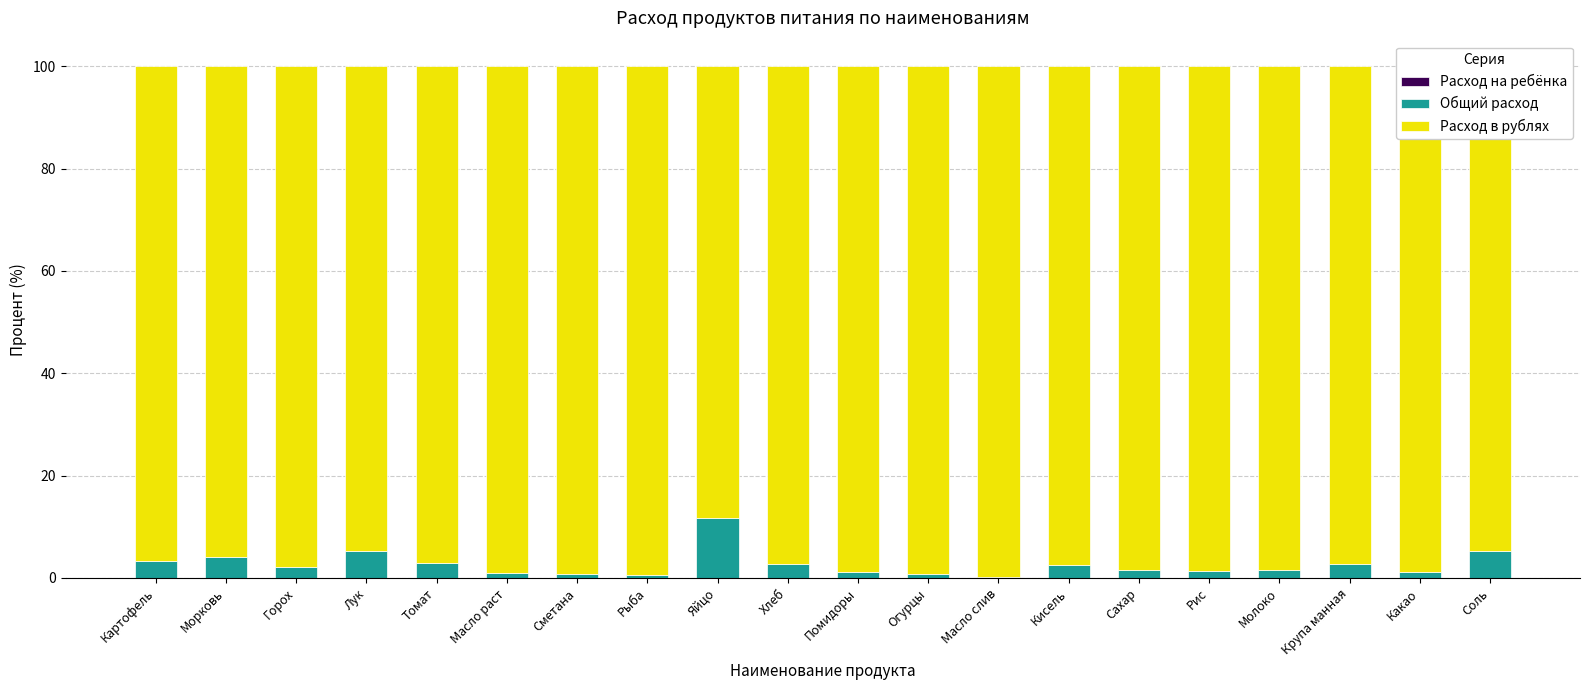

Are the bars horizontal?

No